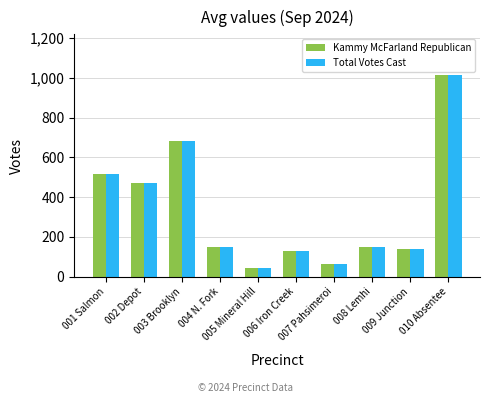

Count the number of data series in this chart.

2